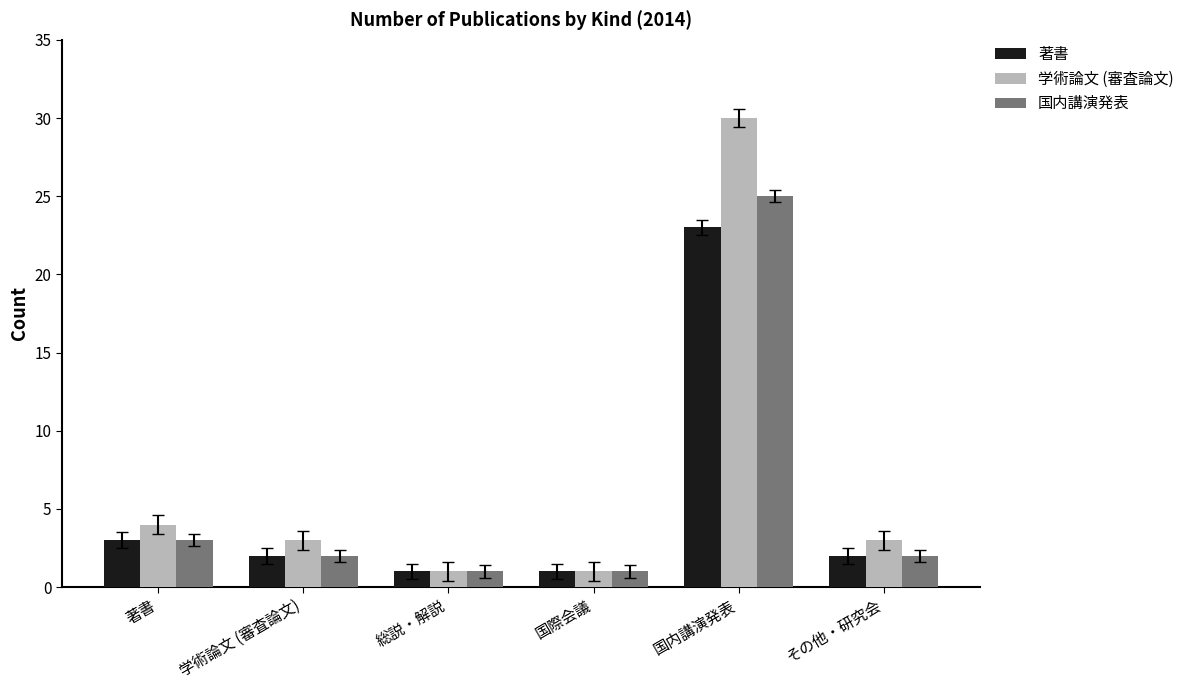

List the series in order of their peak value, lowest first.

著書, 国内講演発表, 学術論文 (審査論文)